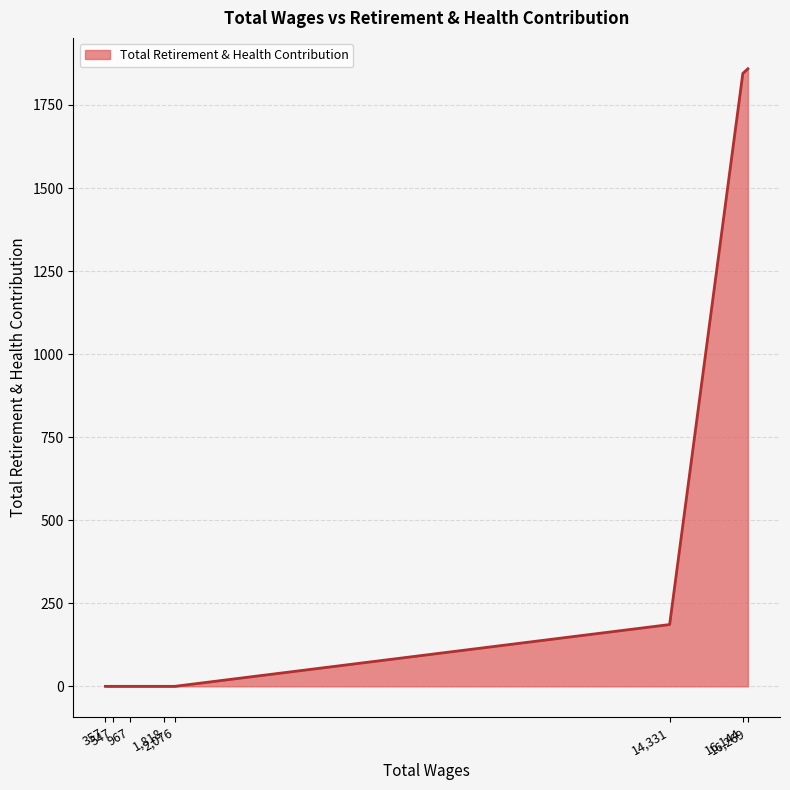

How many series are shown in this chart?

1